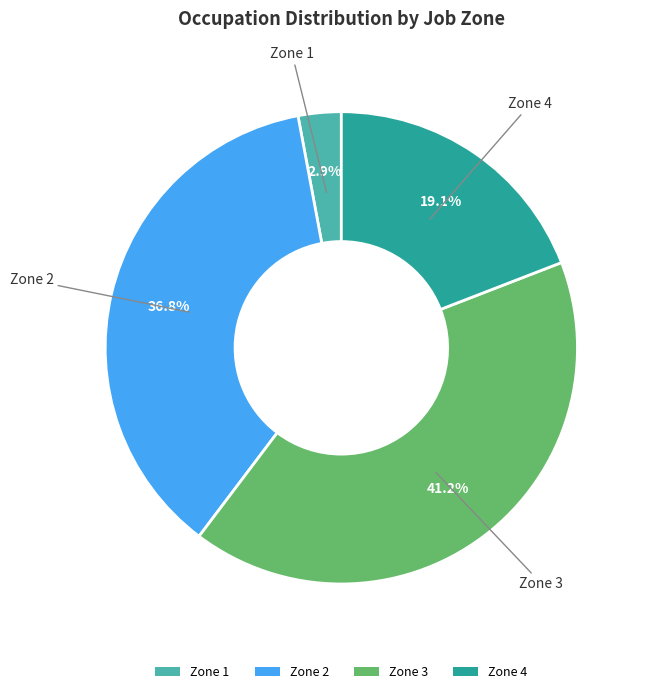

Which category has the smallest portion of the pie?

Zone 1